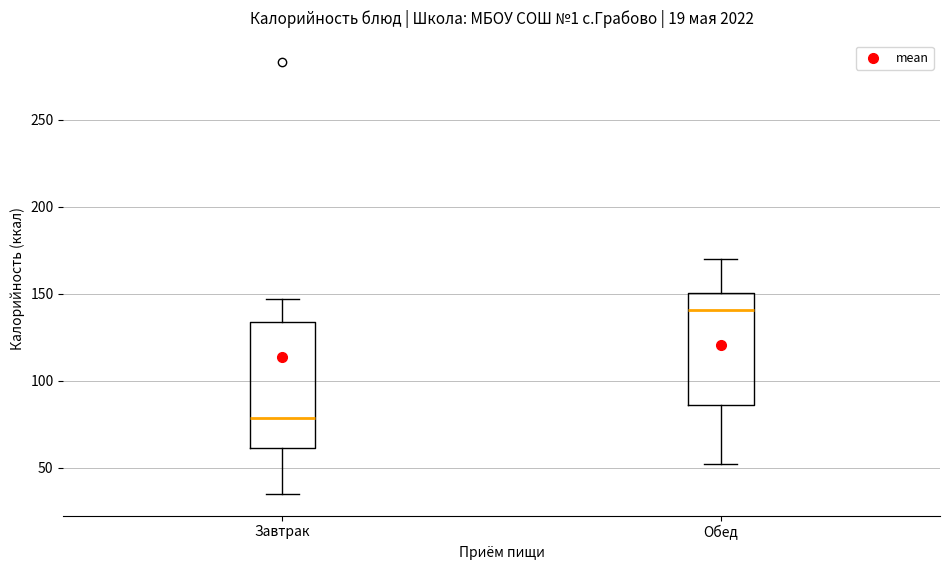

Which box has the highest median line?

Обед